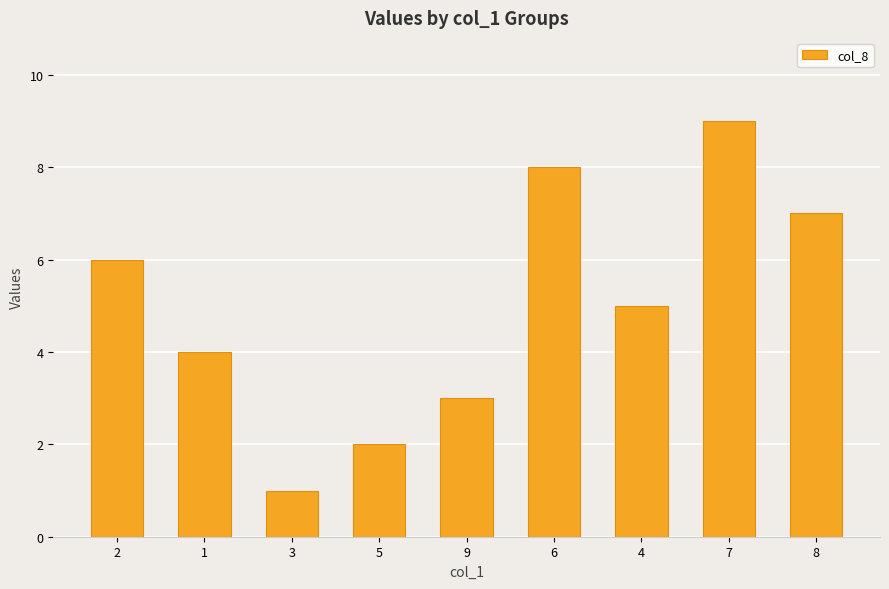

Does the chart contain stacked bars?

No